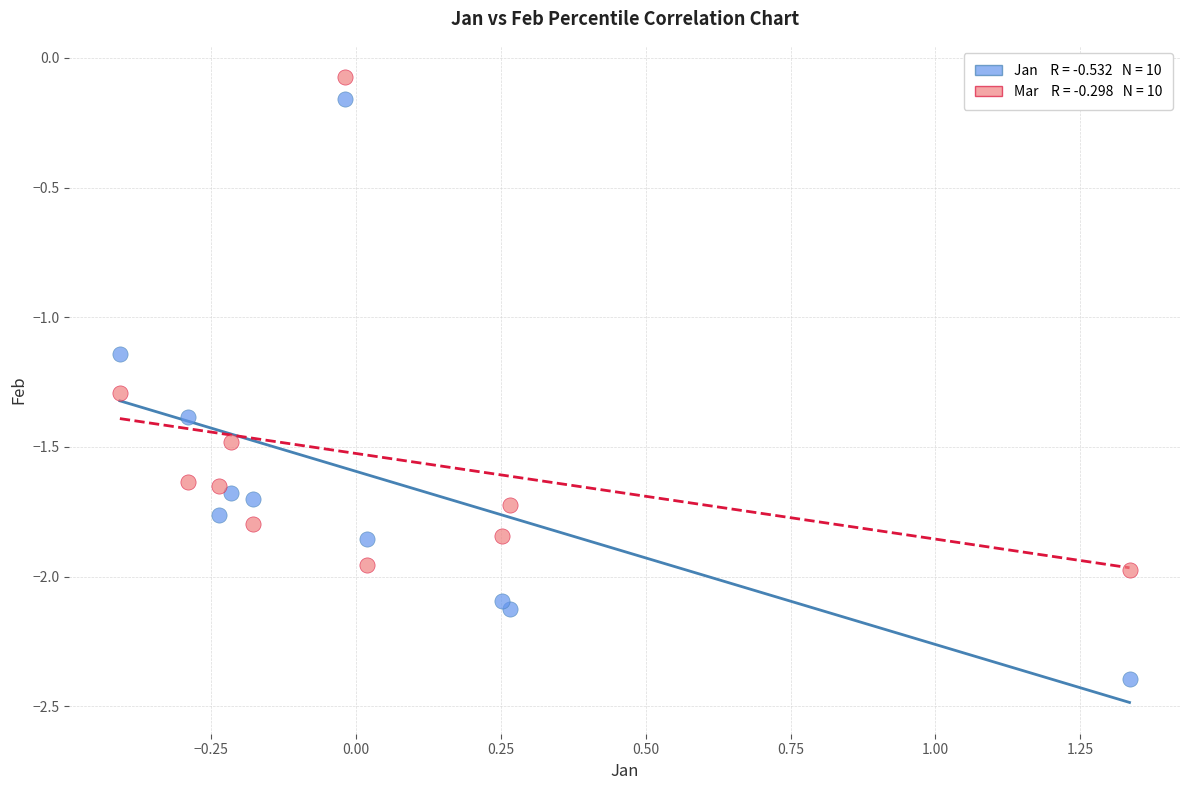

Across all data points, what is the range of Y values (max minus min)?

2.3